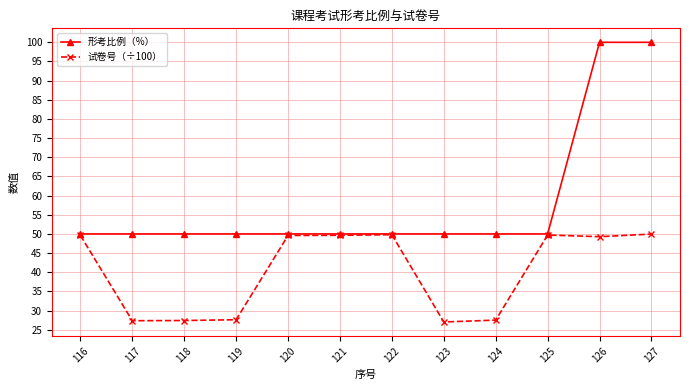

What is the value of the 试卷号（÷100） point at the 8th from the left?

27.0